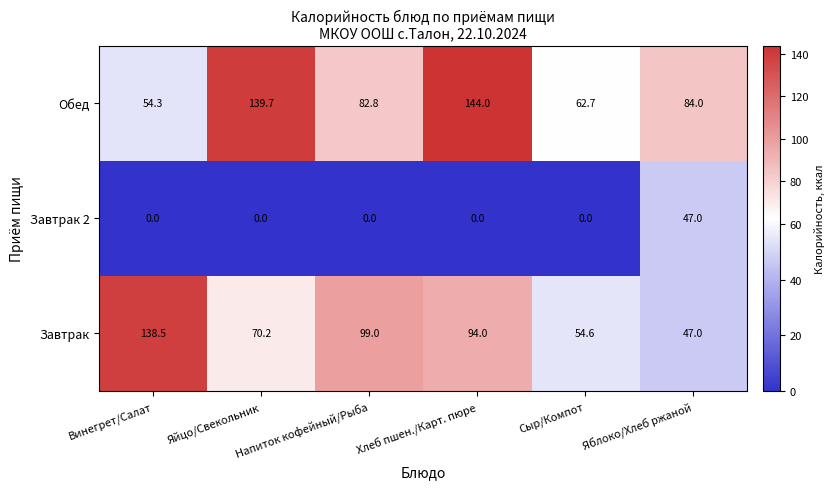

True or false: Обед has a value of 210.7 at Яйцо/Свекольник.

False